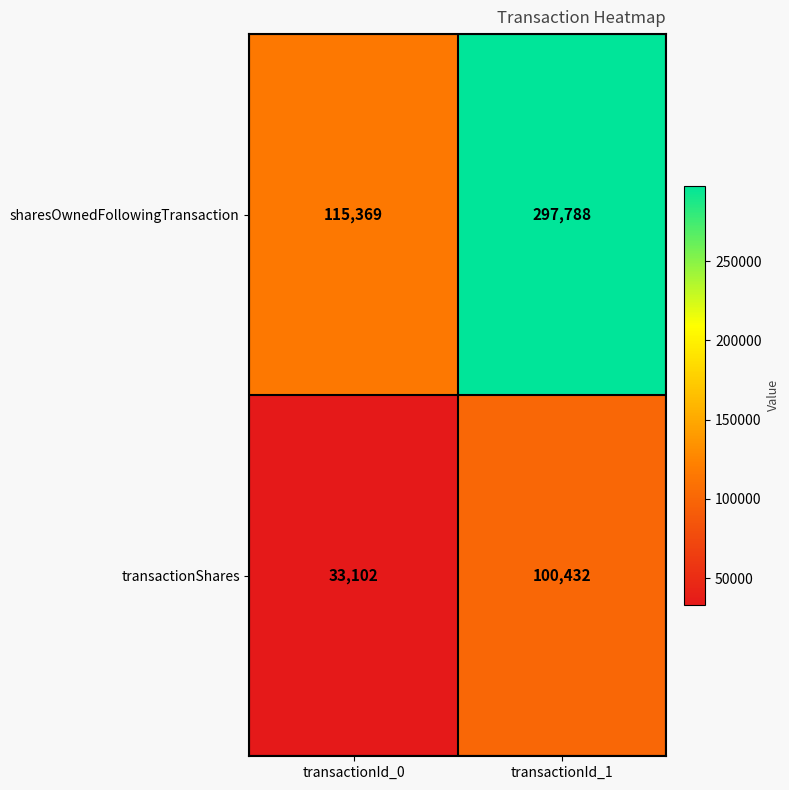

The sharesOwnedFollowingTransaction series shows 115369 at transactionId_0. True or false?

True